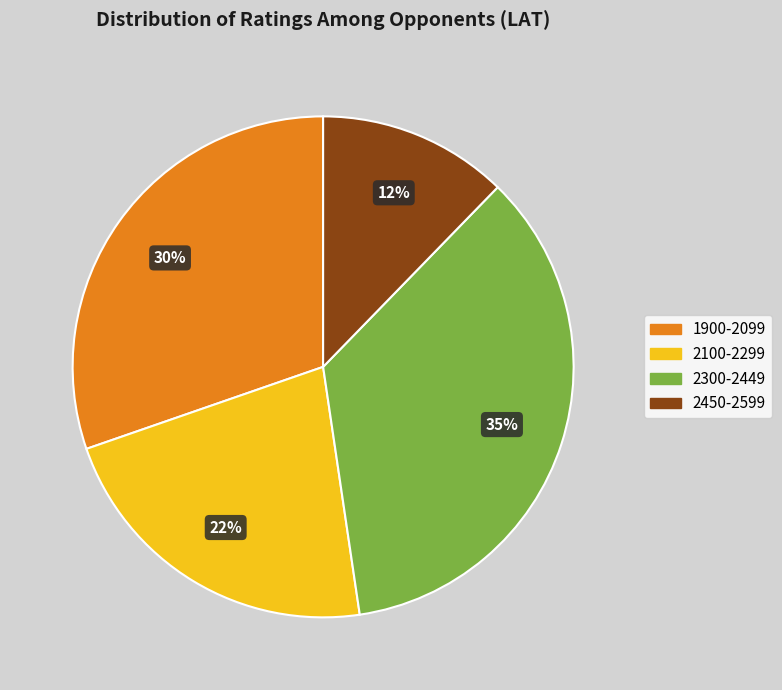

Does any single category account for the majority?

No